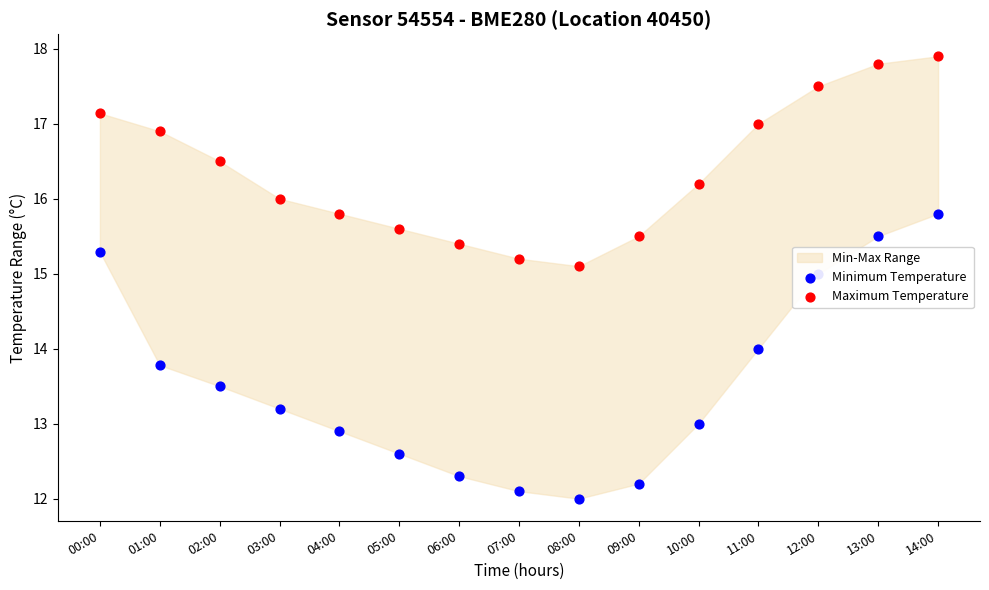

What is the total value across all series at 07:00?

27.3